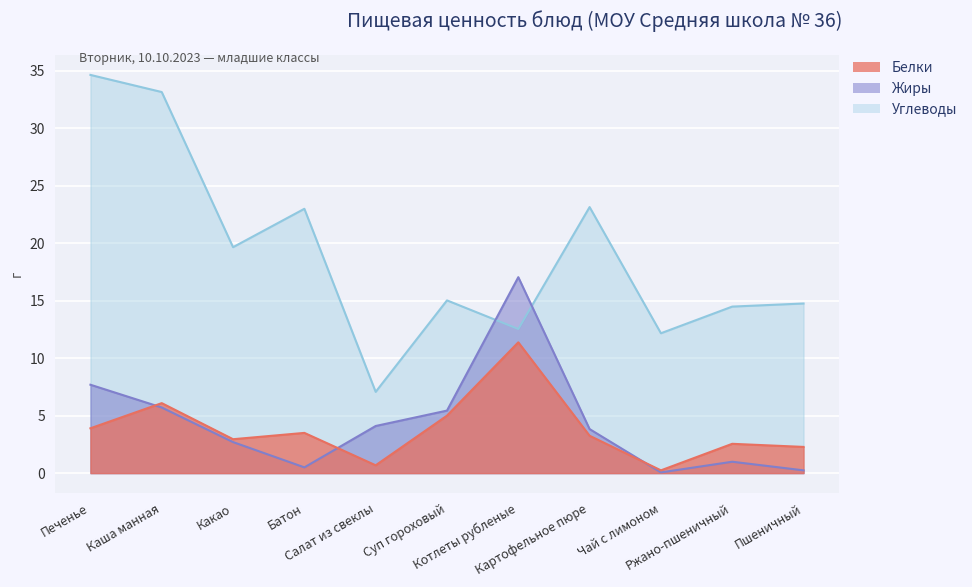

Which label corresponds to the smallest value in the chart?

Чай с лимоном